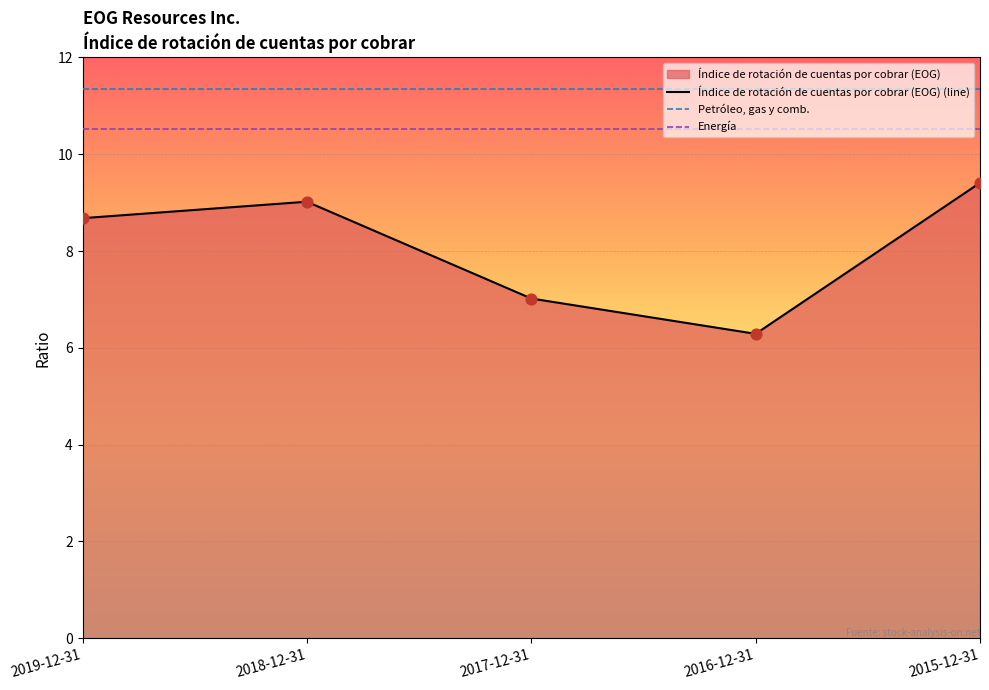

What is the ratio of the value at 2019-12-31 to the value at 2015-12-31?

0.9